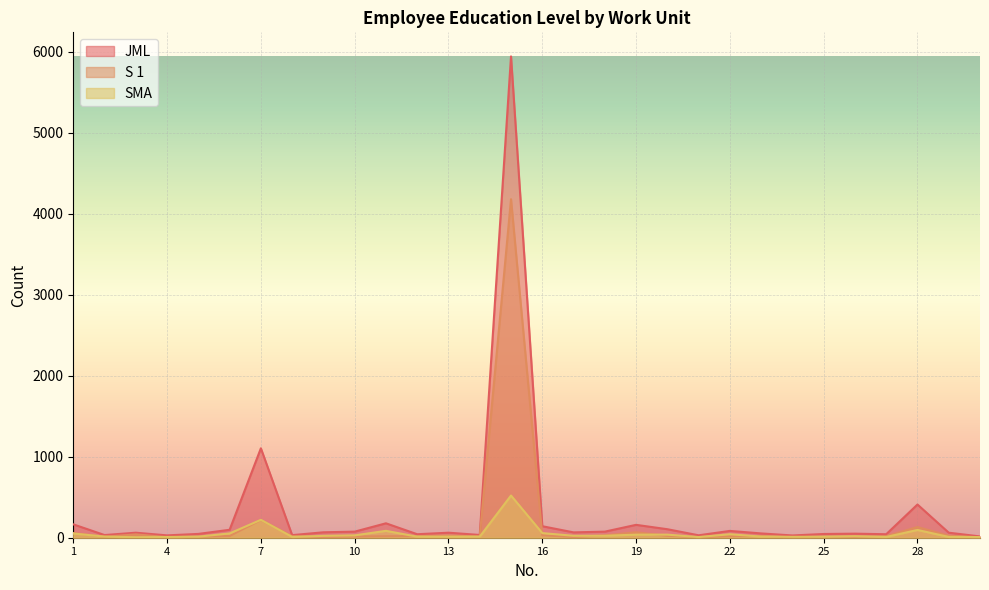

At which label does S 1 reach its peak?

15